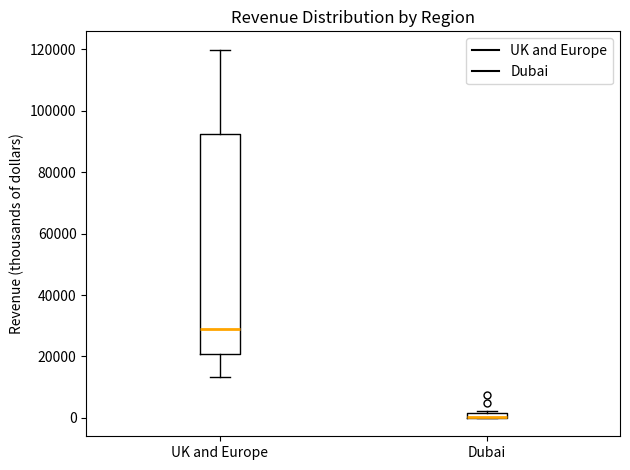

Comparing the boxes themselves (not the whiskers), which one is the tallest?

UK and Europe